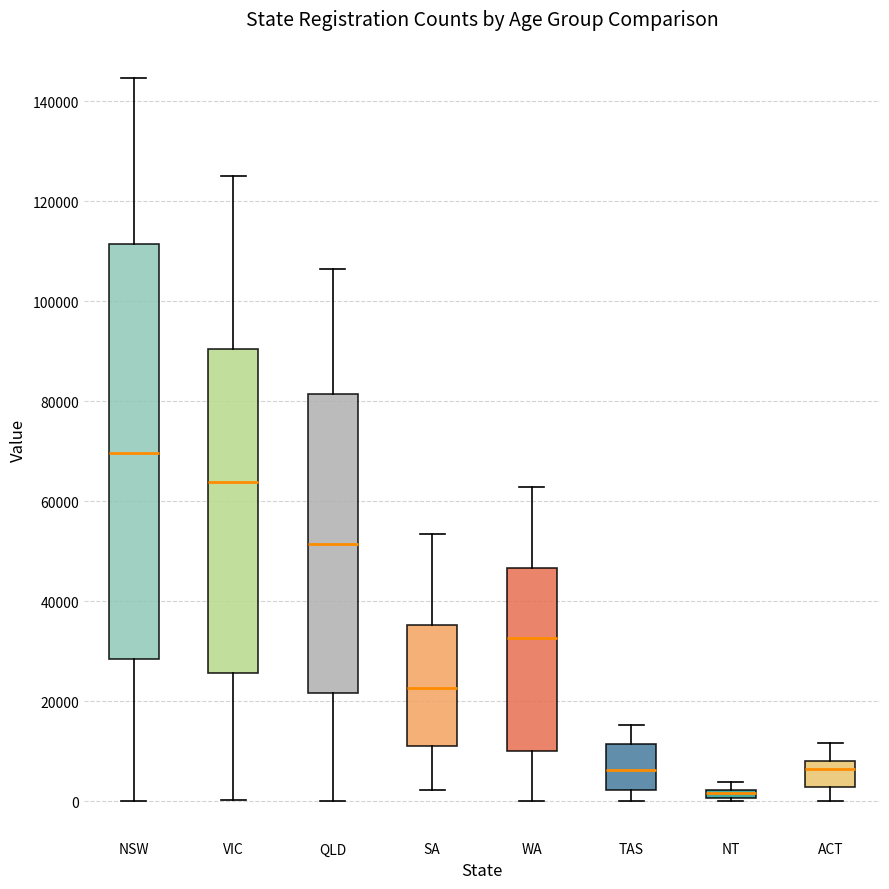

Comparing the boxes themselves (not the whiskers), which one is the tallest?

NSW